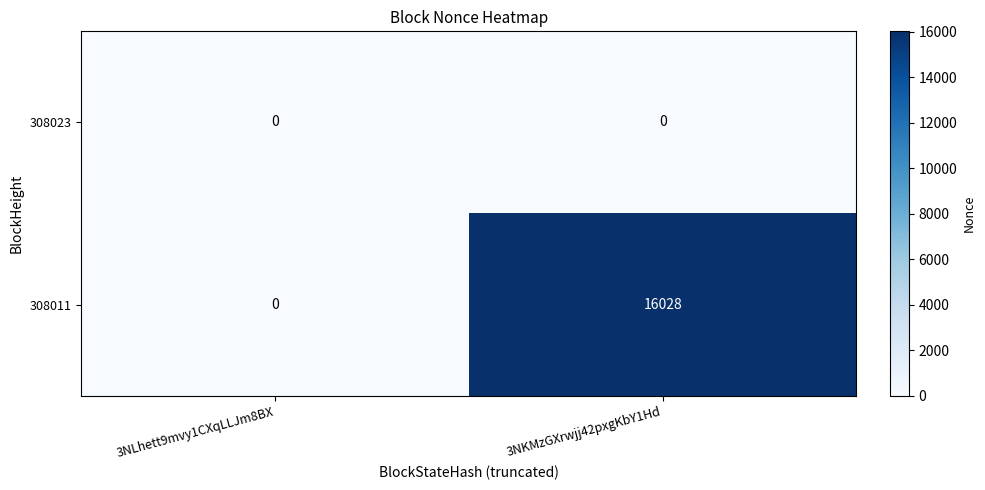

Reading right to left, what are all the values shown in this chart?

308023: 0	0
308011: 16028	0